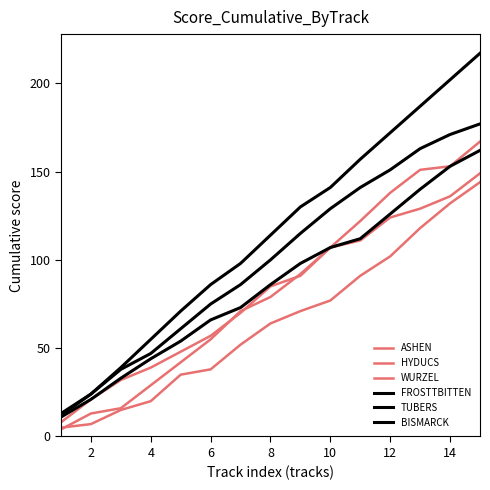

What is the difference between the maximum and minimum values in the FROSTTBITTEN series?

204